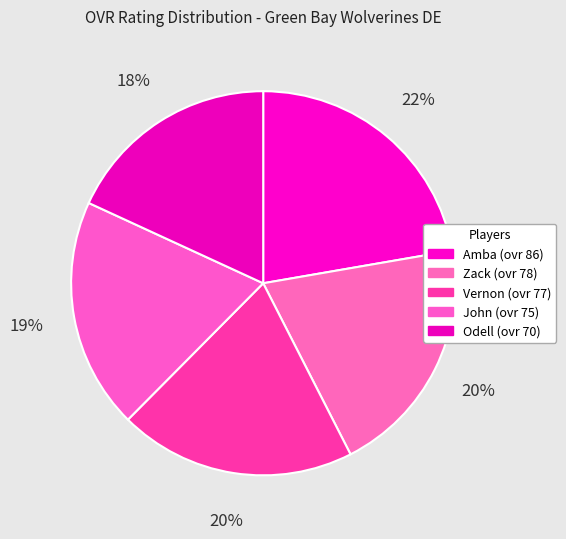

Rank the categories by value from lowest to highest.

Odell, John, Vernon, Zack, Amba